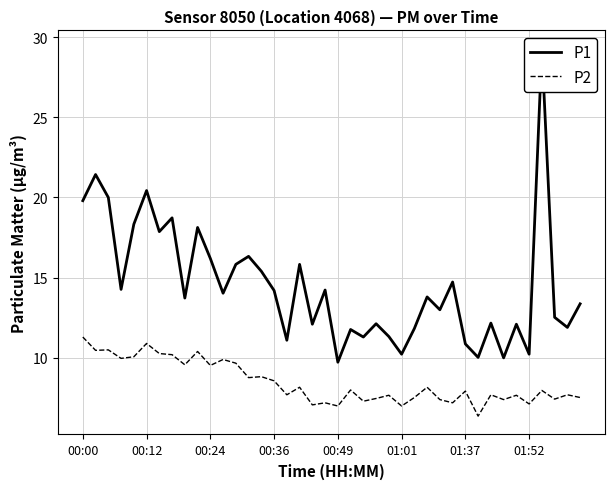

How many series are shown in this chart?

2